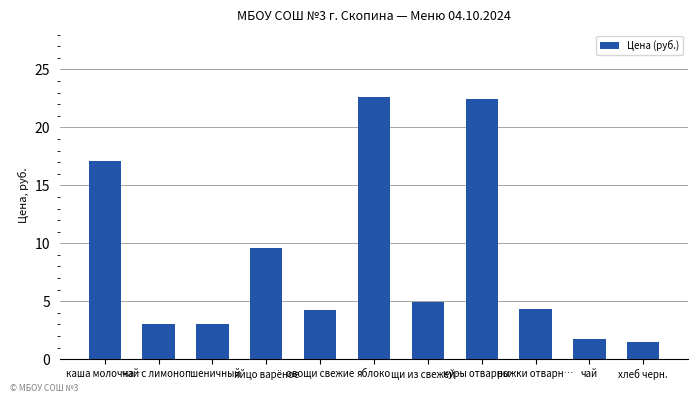

At which label is the value closest to 12?

яйцо варёное